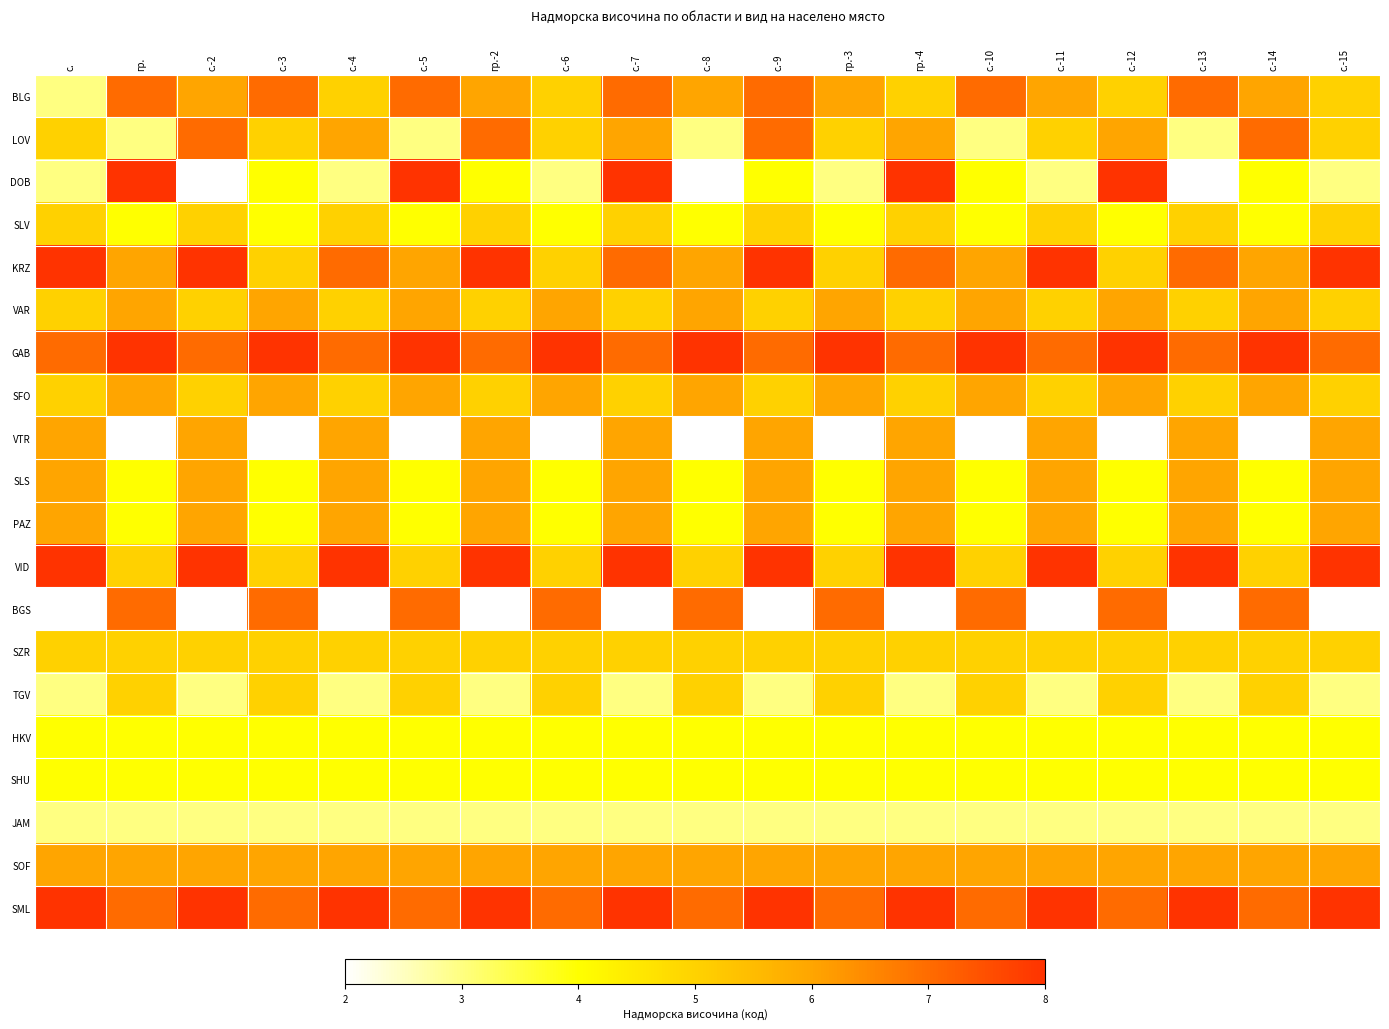

How many series are shown in this chart?

20